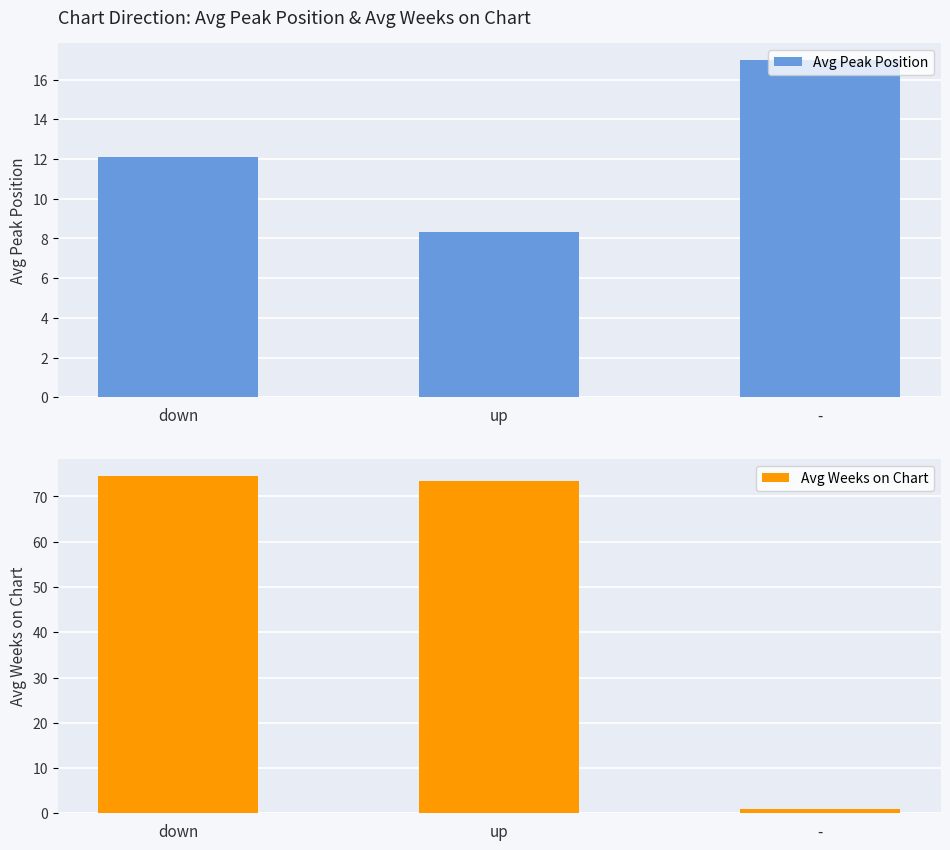

Between down and -, which series saw the biggest shift?

Avg Weeks on Chart